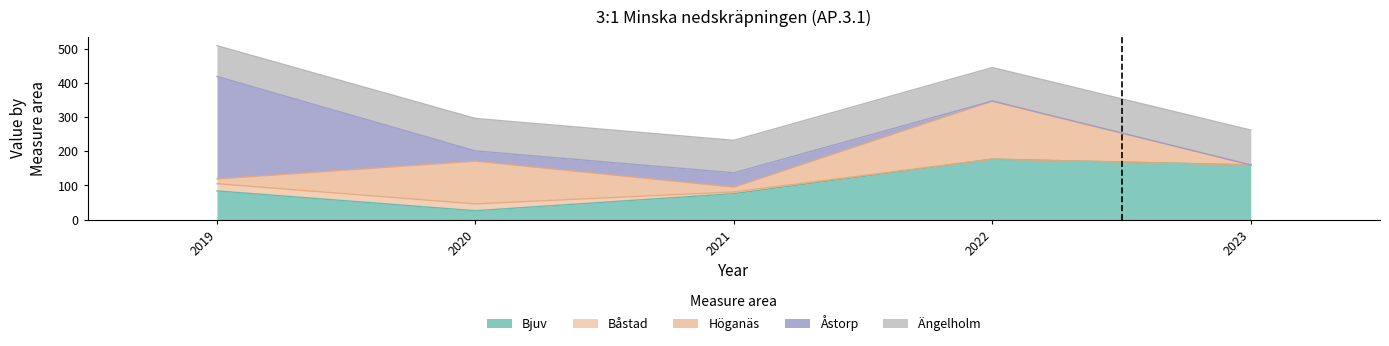

What is the difference between the second highest and minimum values in the Höganäs series?

125